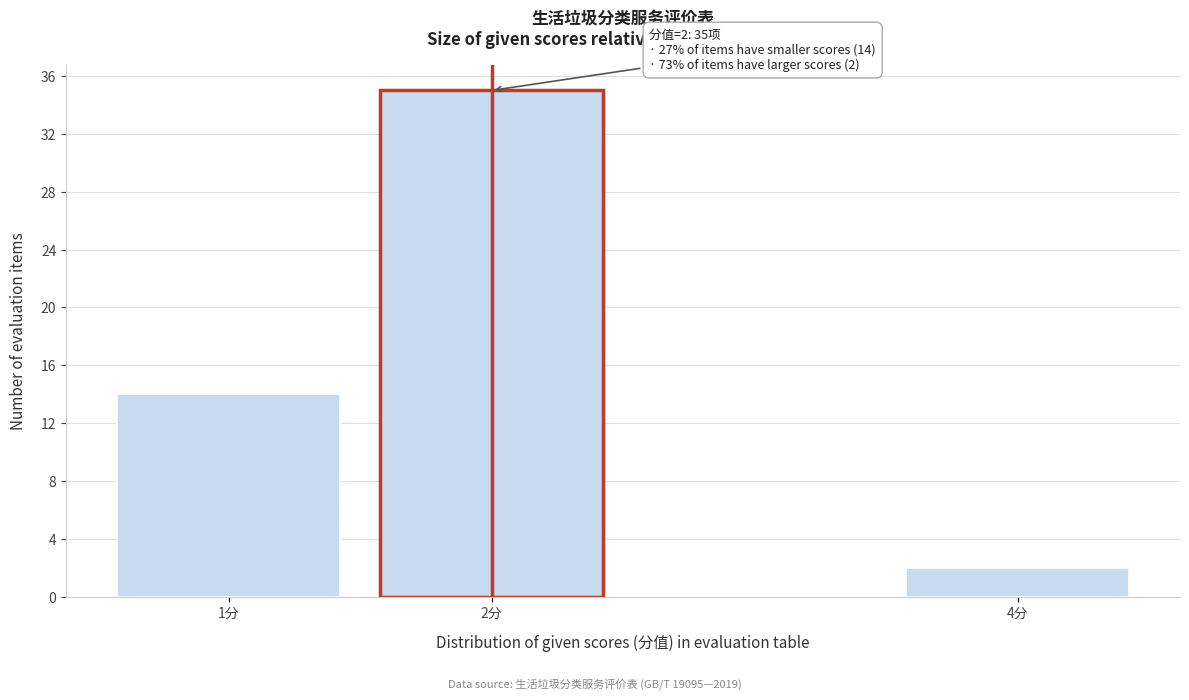

Reading right to left, transcribe all the data shown in this chart.

4分=2	2分=35	1分=14